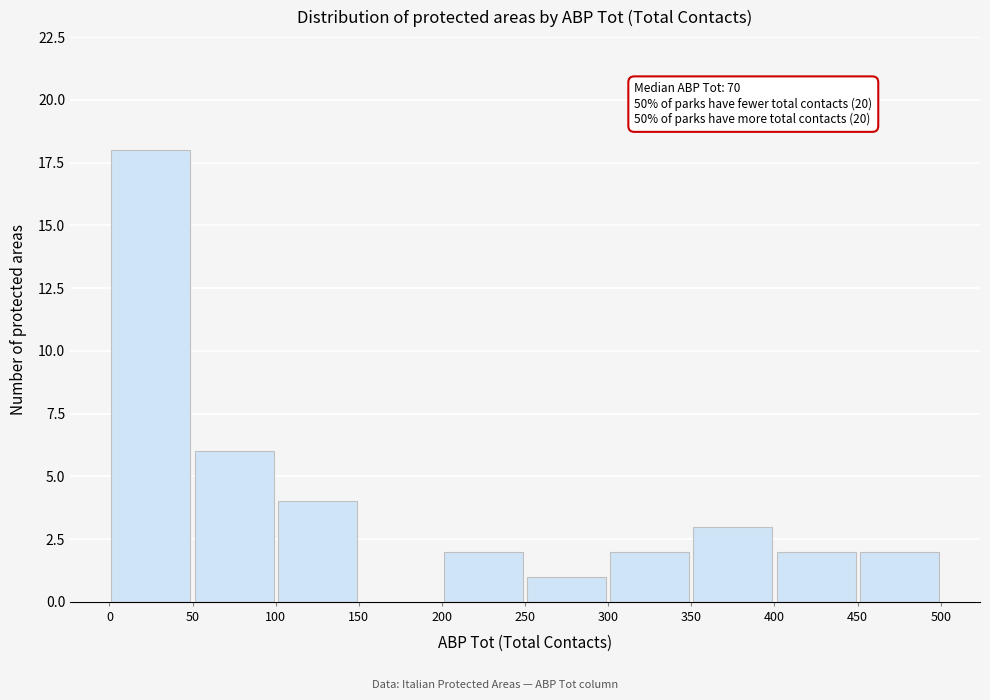

Over which range of the x-axis is the bar tallest?

0 to 50